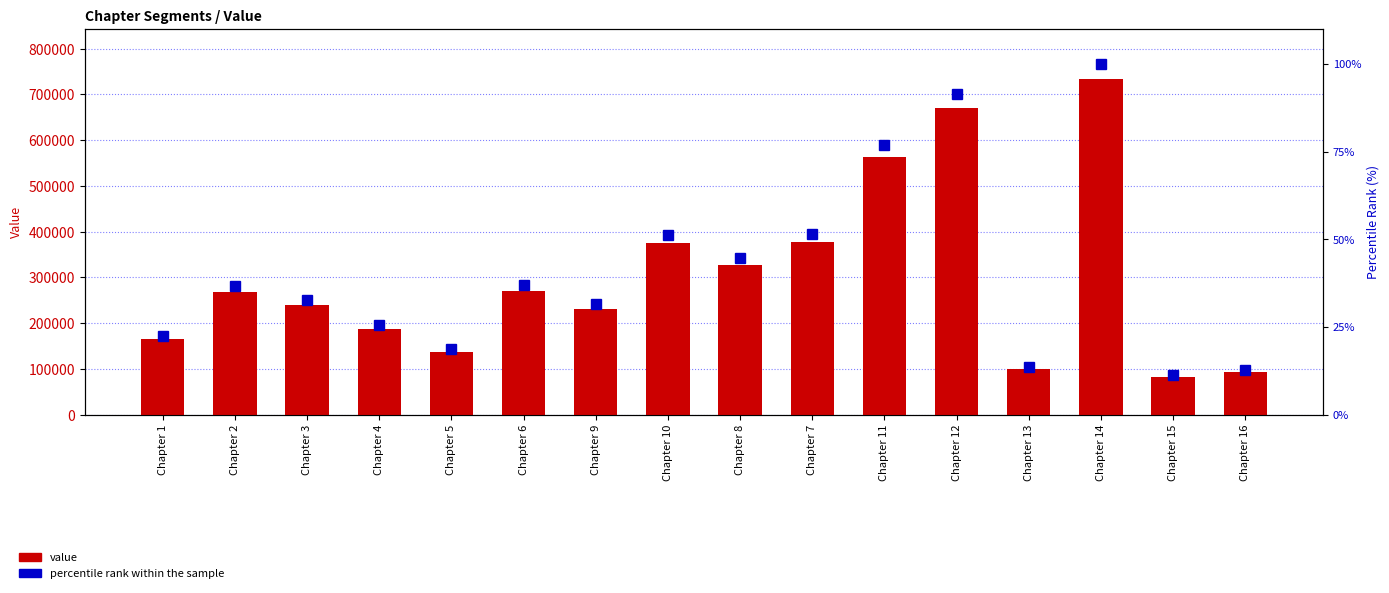

What is the label of the 11th bar from the right?

Chapter 6